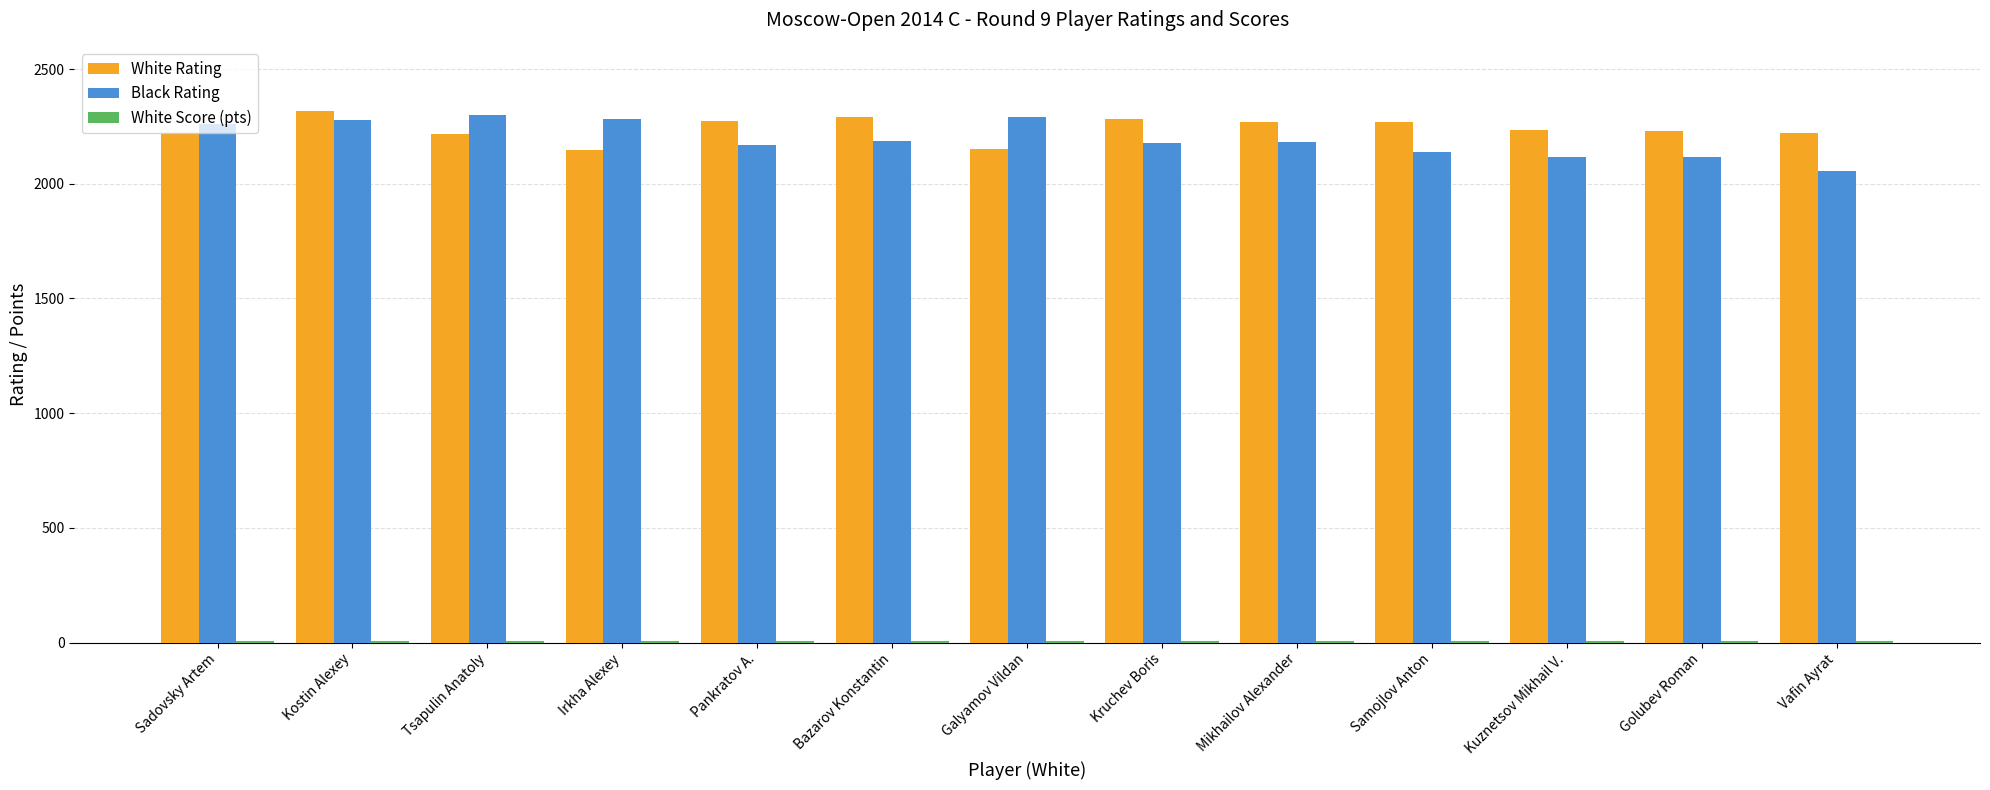

The Black Rating series shows 2119.0 at Kuznetsov Mikhail V.. True or false?

True